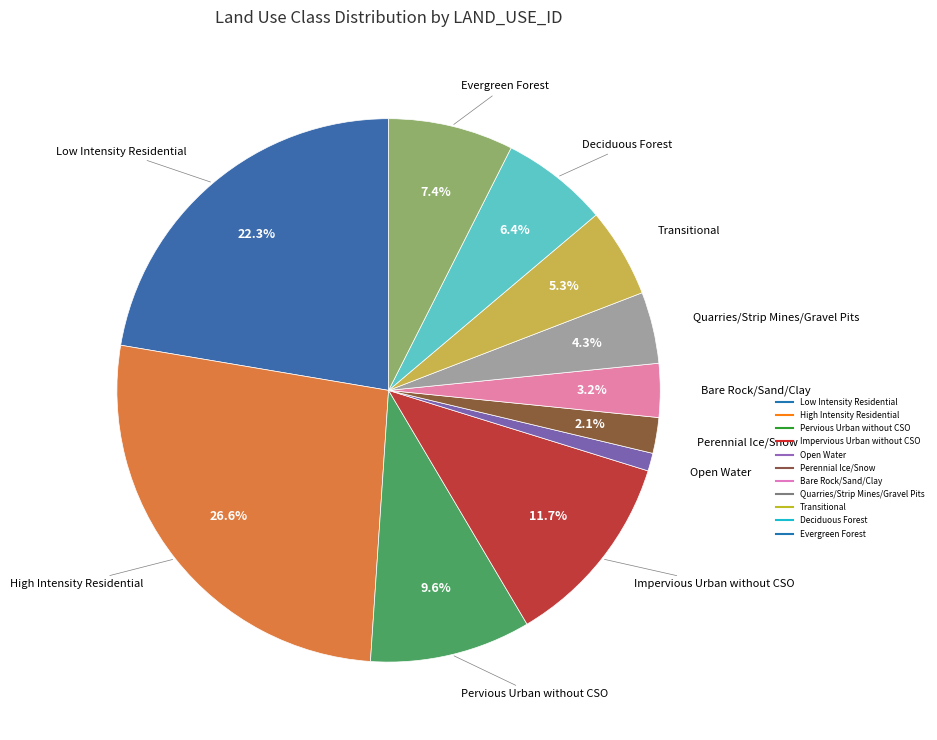

To the nearest percent, what is the average slice percentage?

9%